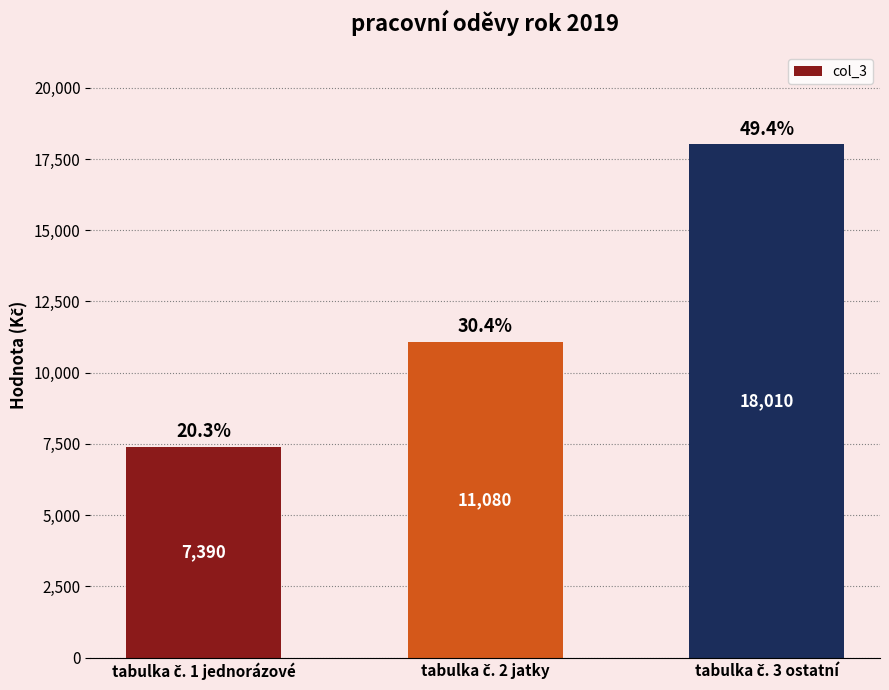

How many categories are shown in the chart?

3